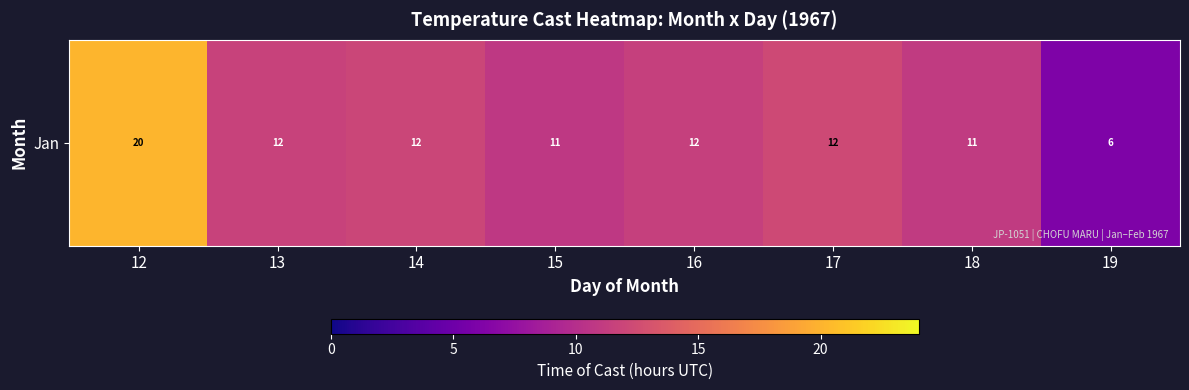

What is the sum of the values at 17 and 16?

23.7